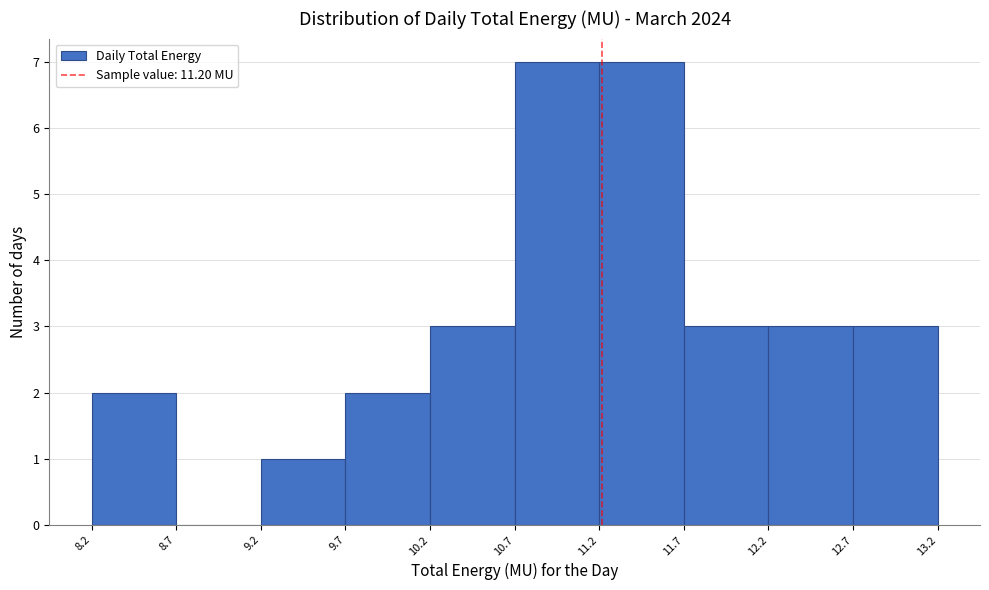

Reading left to right, transcribe this chart: for each bar, give the range it covers on the x-axis and its height. The values are not printed on the chart, so give them approximately, as read against the axis.

8.2 to 8.7: 2
8.7 to 9.2: 0
9.2 to 9.7: 1
9.7 to 10.2: 2
10.2 to 10.7: 3
10.7 to 11.2: 7
11.2 to 11.7: 7
11.7 to 12.2: 3
12.2 to 12.7: 3
12.7 to 13.2: 3